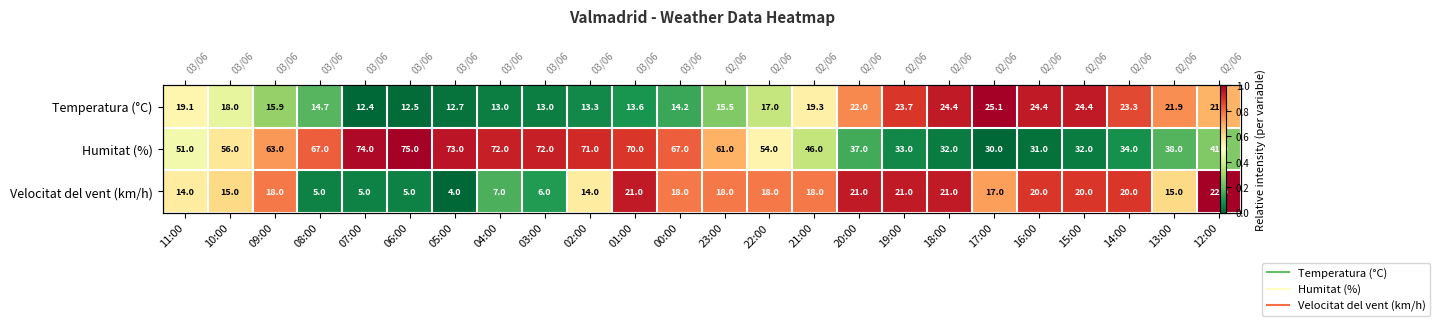

The value of Humitat (%) at 09:00 is 0.2. True or false?

False